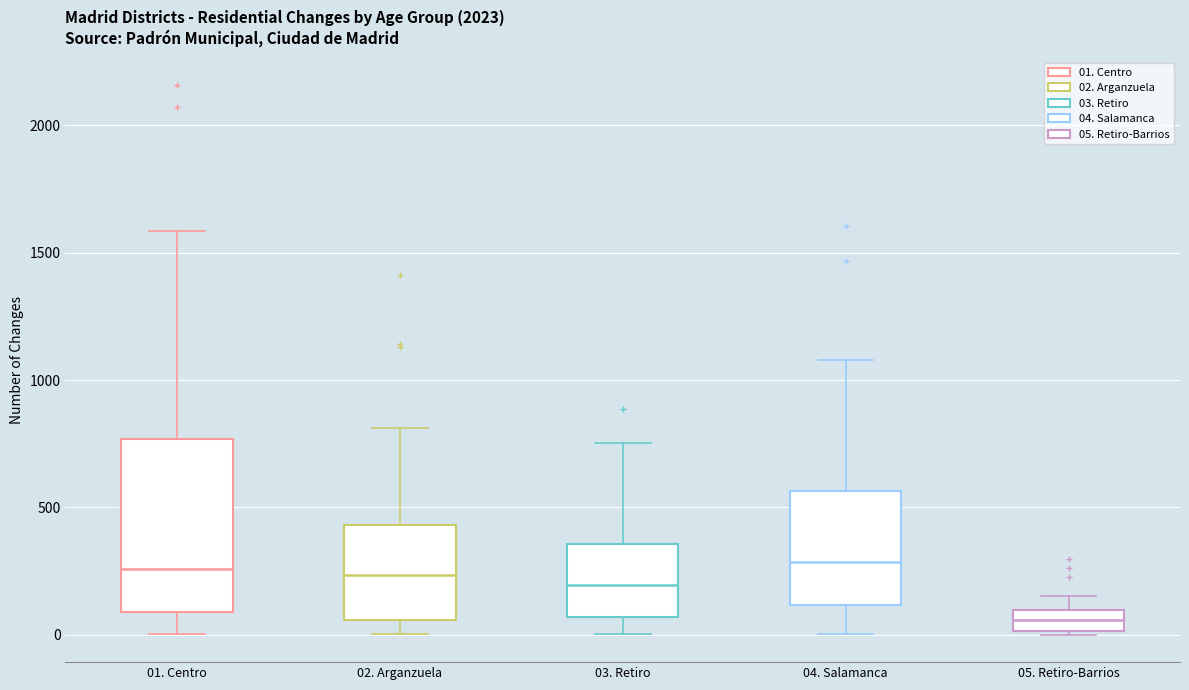

Which box has the lowest median line?

05. Retiro-Barrios